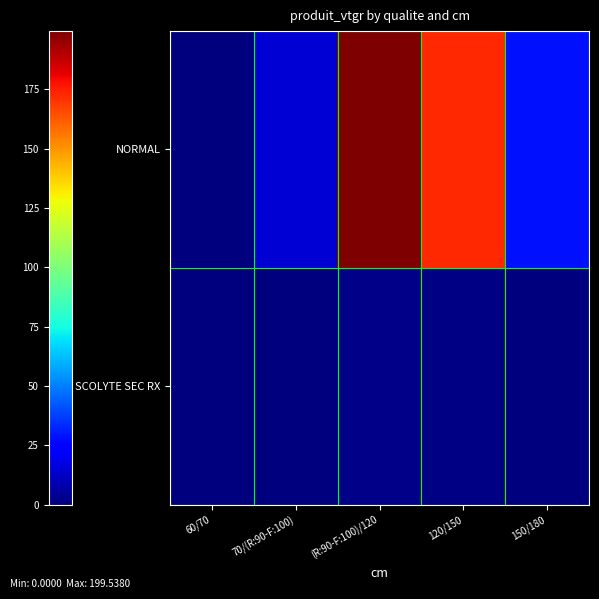

Reading left to right, transcribe all the data shown in this chart.

NORMAL: 60/70=0.3	70/(R:90-F:100)=15.2	(R:90-F:100)/120=199.5	120/150=172.8	150/180=28.3
SCOLYTE SEC RX: 60/70=0.0	70/(R:90-F:100)=0.0	(R:90-F:100)/120=1.7	120/150=1.4	150/180=0.0